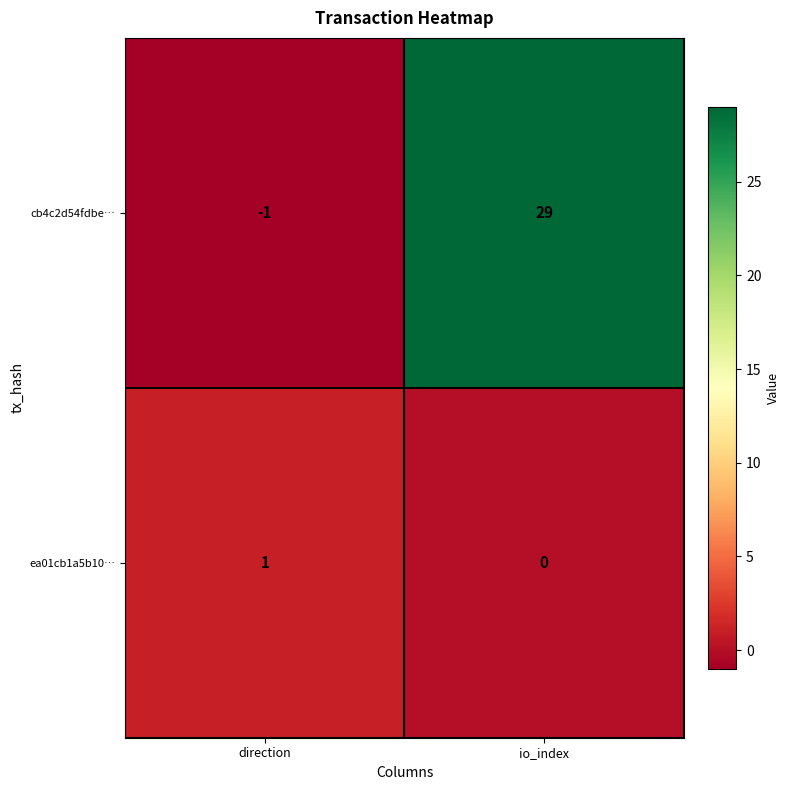

Which series changed the most between direction and io_index?

cb4c2d54fdbe…